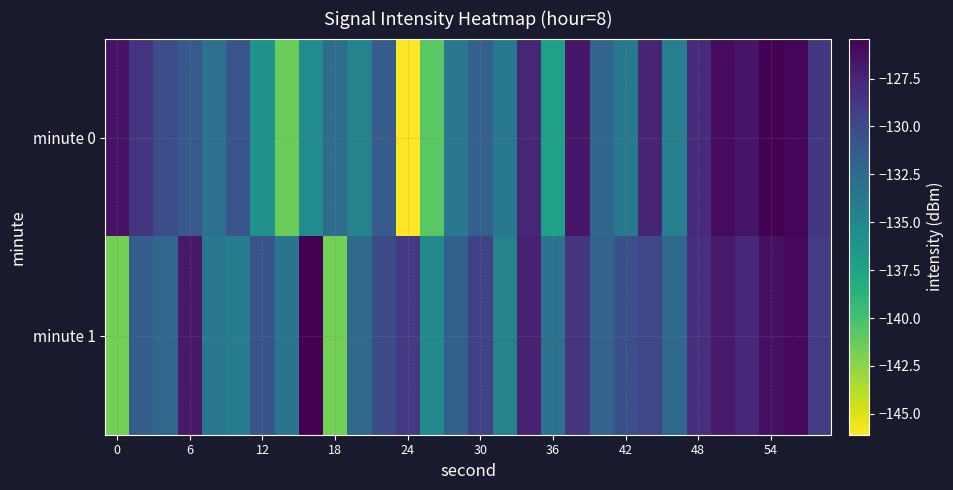

Reading right to left, what are all the values shown in this chart?

minute 0: -128.7	-125.8	-125.4	-126.5	-126.0	-128.0	-134.3	-127.5	-133.8	-132.2	-126.7	-137.2	-127.6	-133.7	-131.8	-133.7	-140.8	-146.1	-131.3	-134.7	-132.8	-135.4	-141.5	-136.0	-130.8	-133.2	-131.2	-130.3	-128.6	-126.4
minute 1: -129.1	-125.9	-126.3	-127.8	-126.9	-128.2	-132.4	-129.8	-130.5	-131.9	-128.6	-133.1	-127.3	-134.7	-129.4	-131.8	-135.2	-128.9	-130.1	-132.5	-141.8	-125.5	-133.5	-130.7	-134.1	-133.7	-126.8	-132.3	-131.5	-141.7